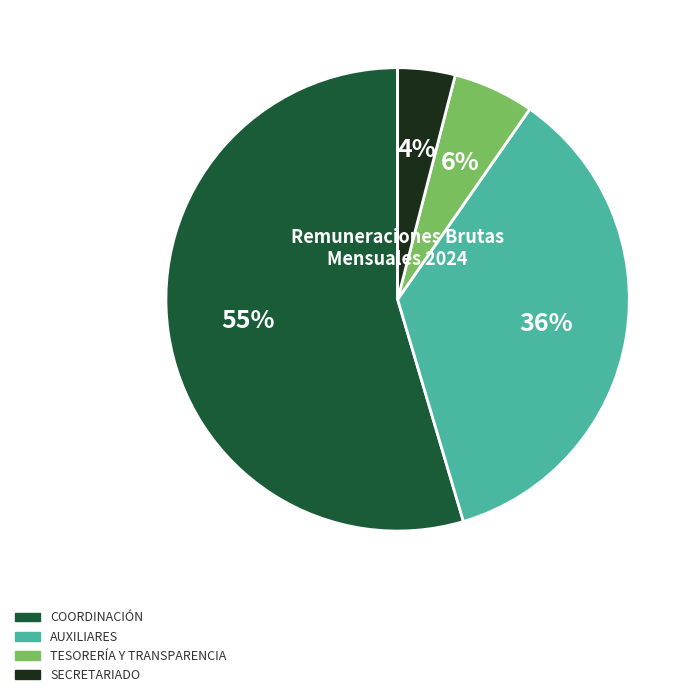

To the nearest percent, what is the average slice percentage?

25%